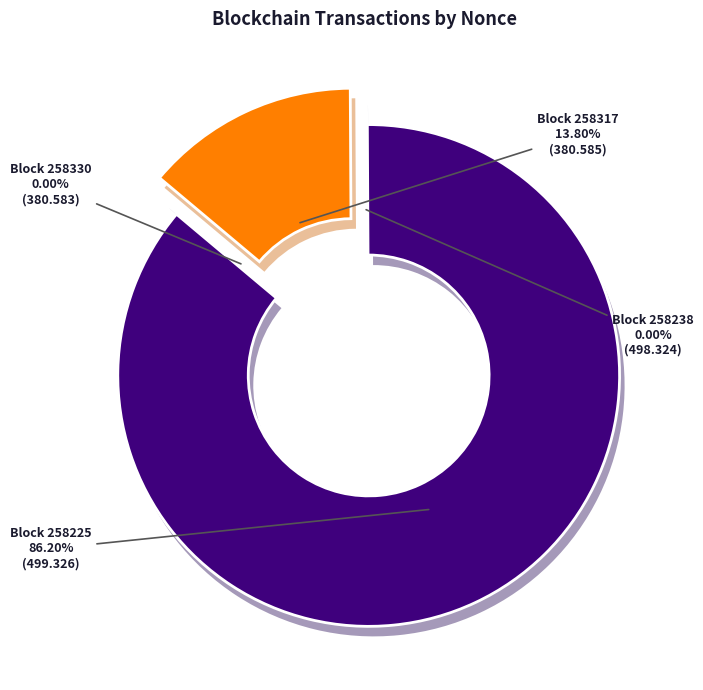

How many slices are in this pie chart?

4